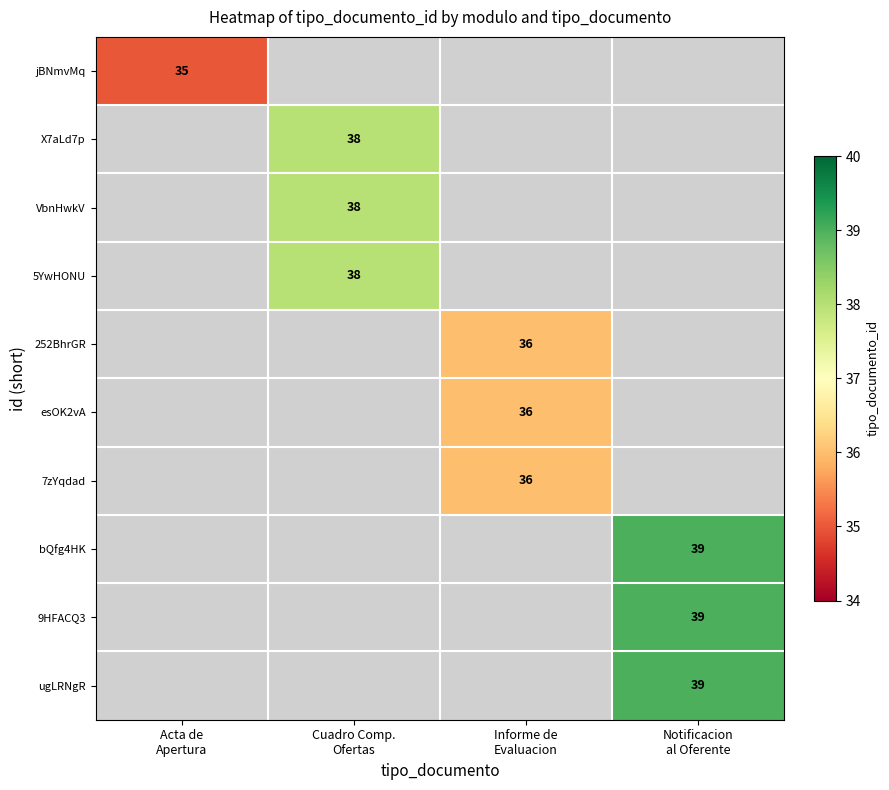

Is the value of jBNmvMq at Notificacion al Oferente greater than the value of ugLRNgR at Notificacion al Oferente?

No